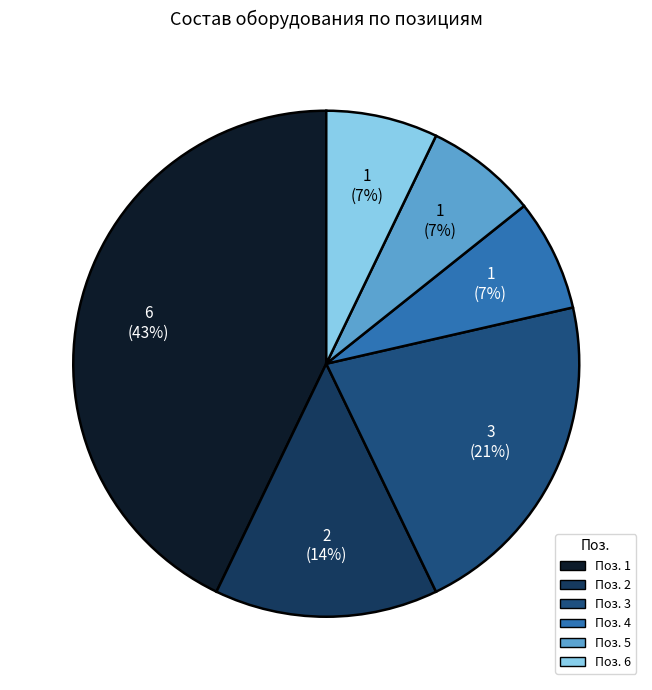

To the nearest percent, what percentage of the pie is Поз. 1?

43%